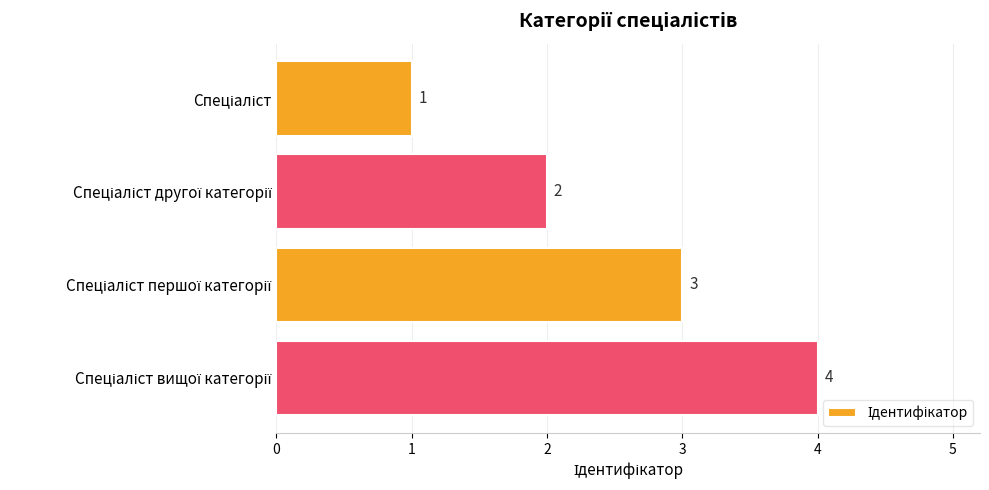

Does the chart contain stacked bars?

No